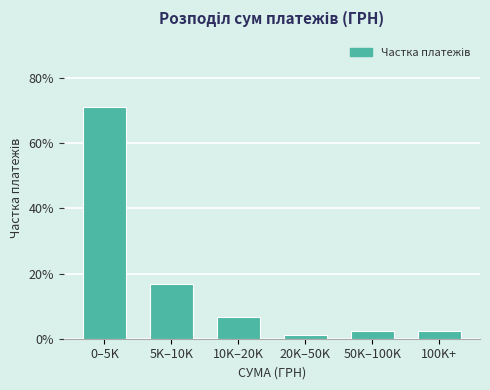

Reading left to right, what are all the values shown in this chart?

71.1	16.7	6.7	1.1	2.2	2.2